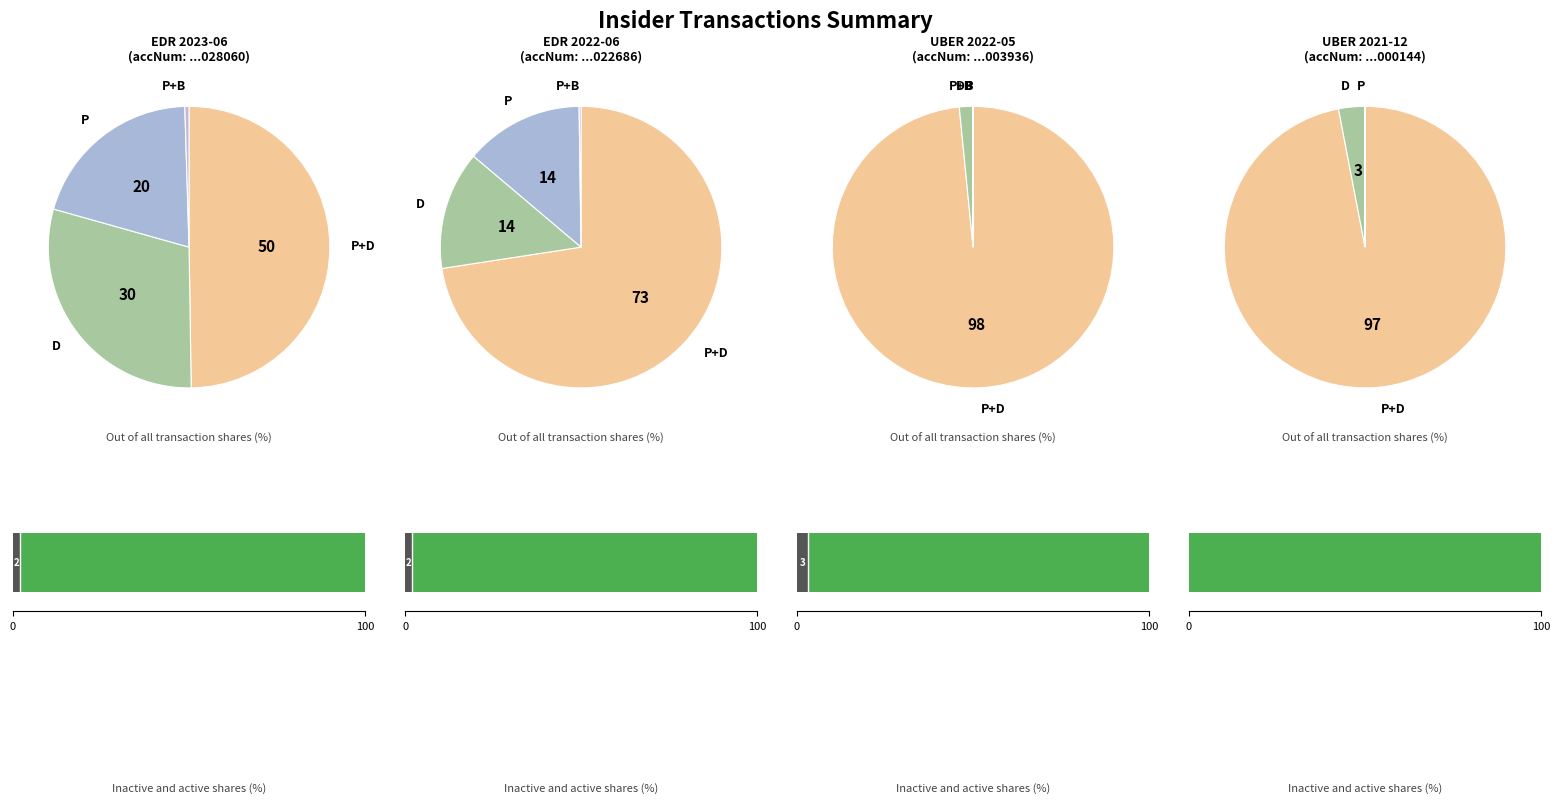

Does 1 account for over 50% of the chart?

No